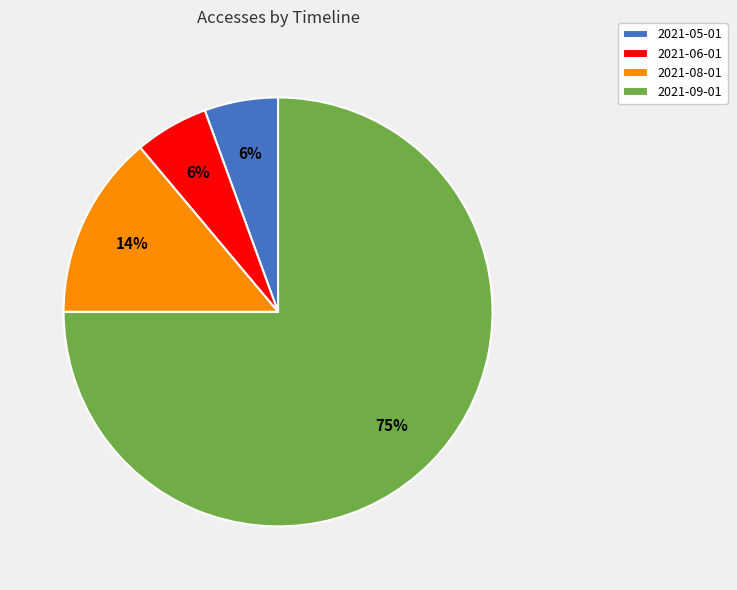

True or false: 2021-08-01 accounts for 14% of the total.

True